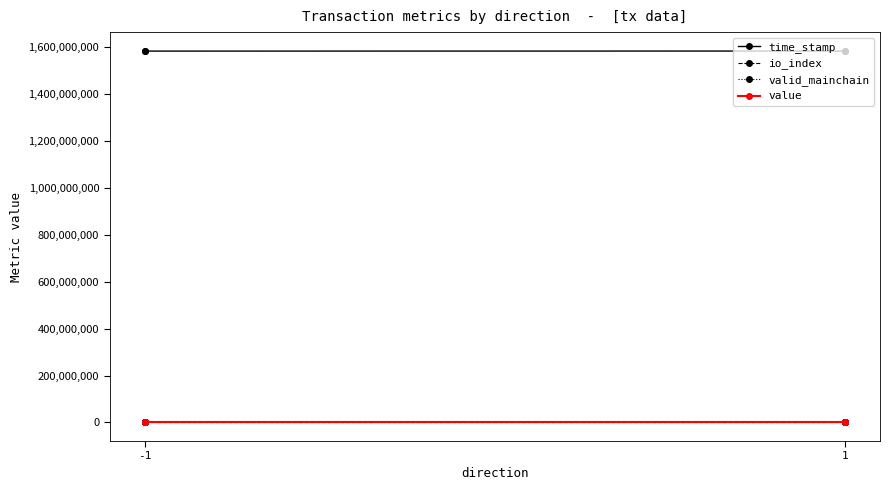

Is this an area chart (filled region under the line)?

No